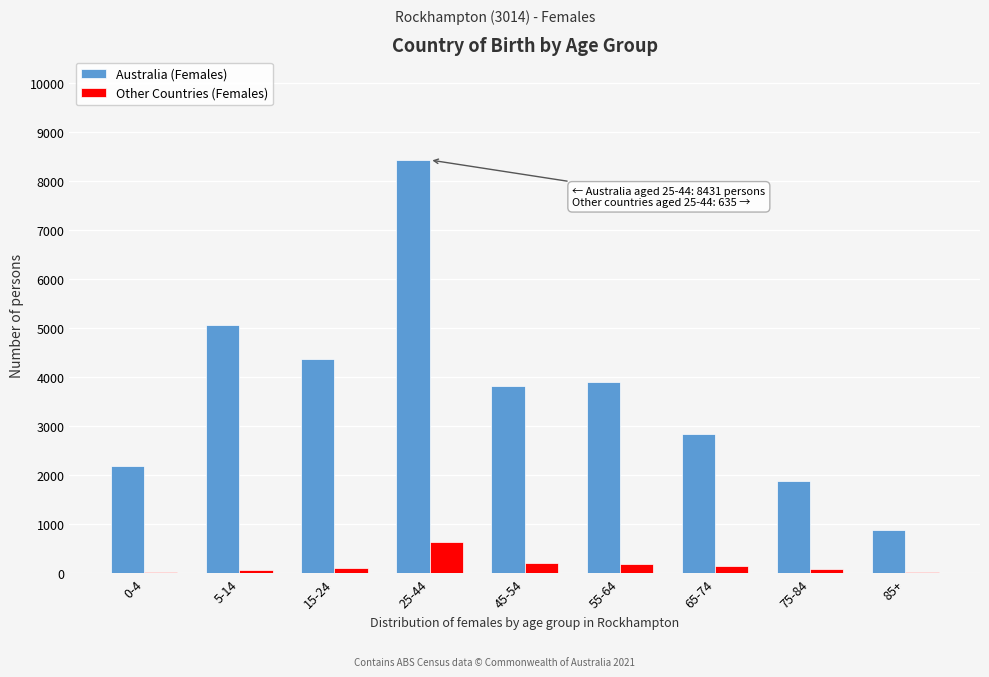

Between 45-54 and 65-74, which series saw the biggest shift?

Australia (Females)